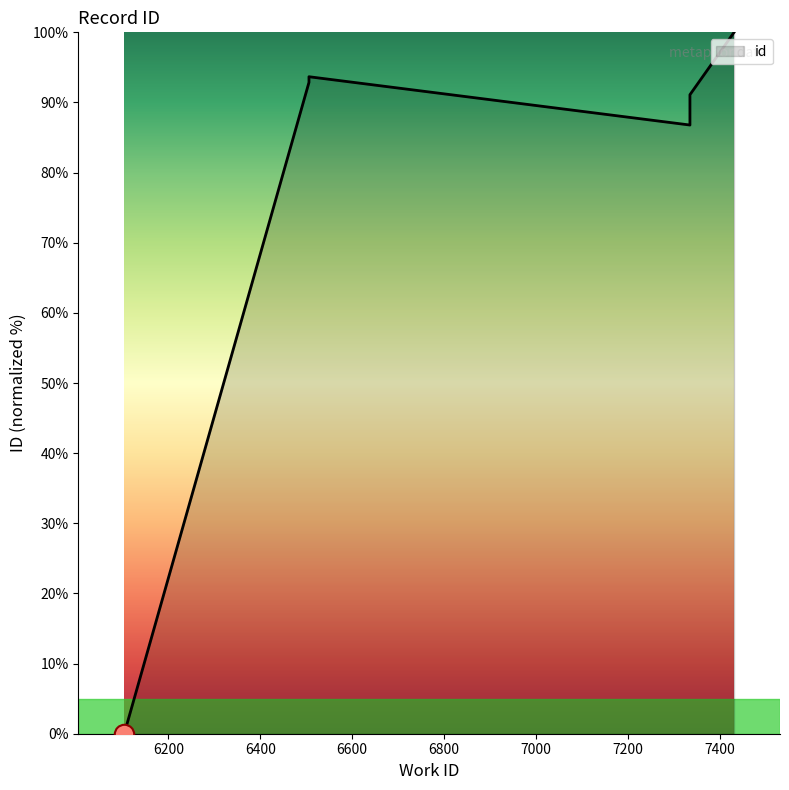

Read the value at 6506.

93.1